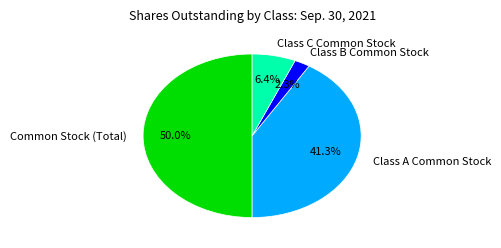

Rank the categories by value from lowest to highest.

Class B Common Stock, Class C Common Stock, Class A Common Stock, Common Stock (Total)